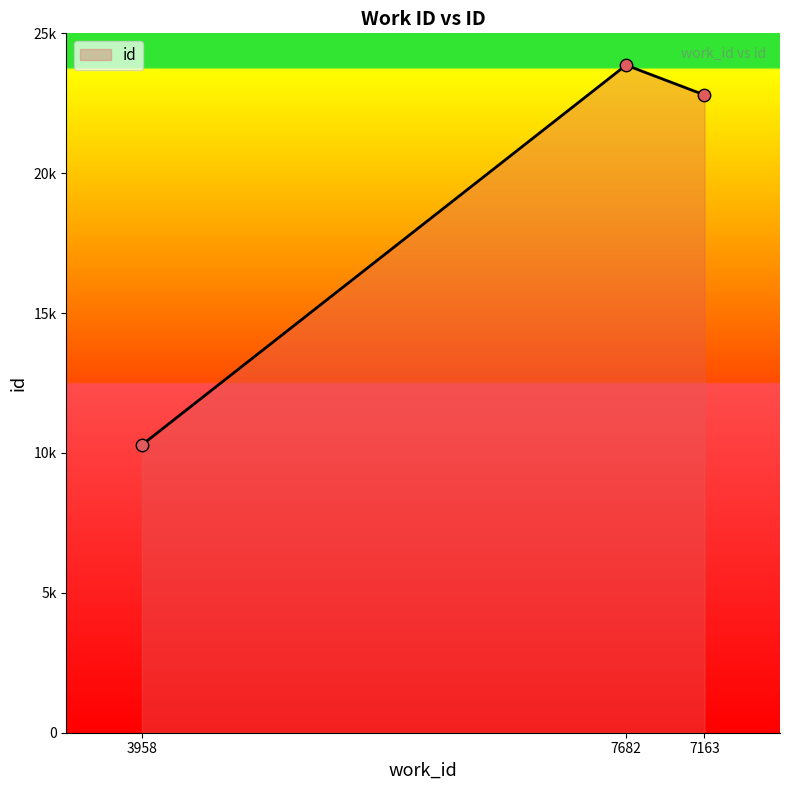

What is the ratio of the value at 7163 to the value at 7682?

1.0